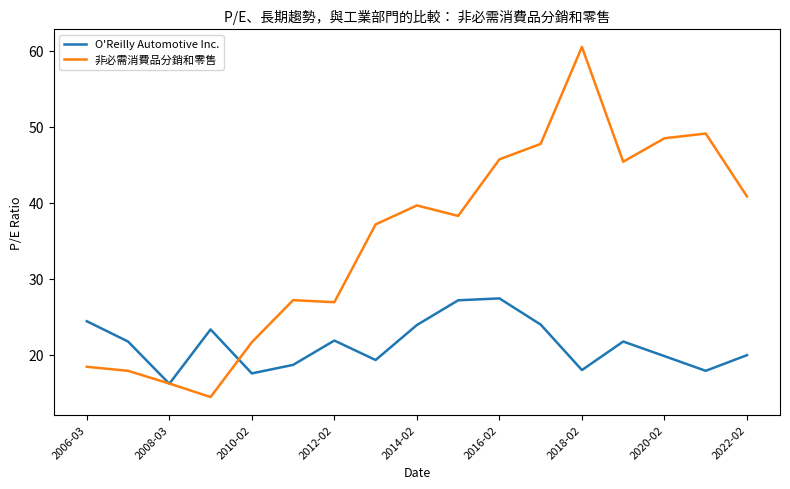

What is the highest value of the O'Reilly Automotive Inc. series?

27.4